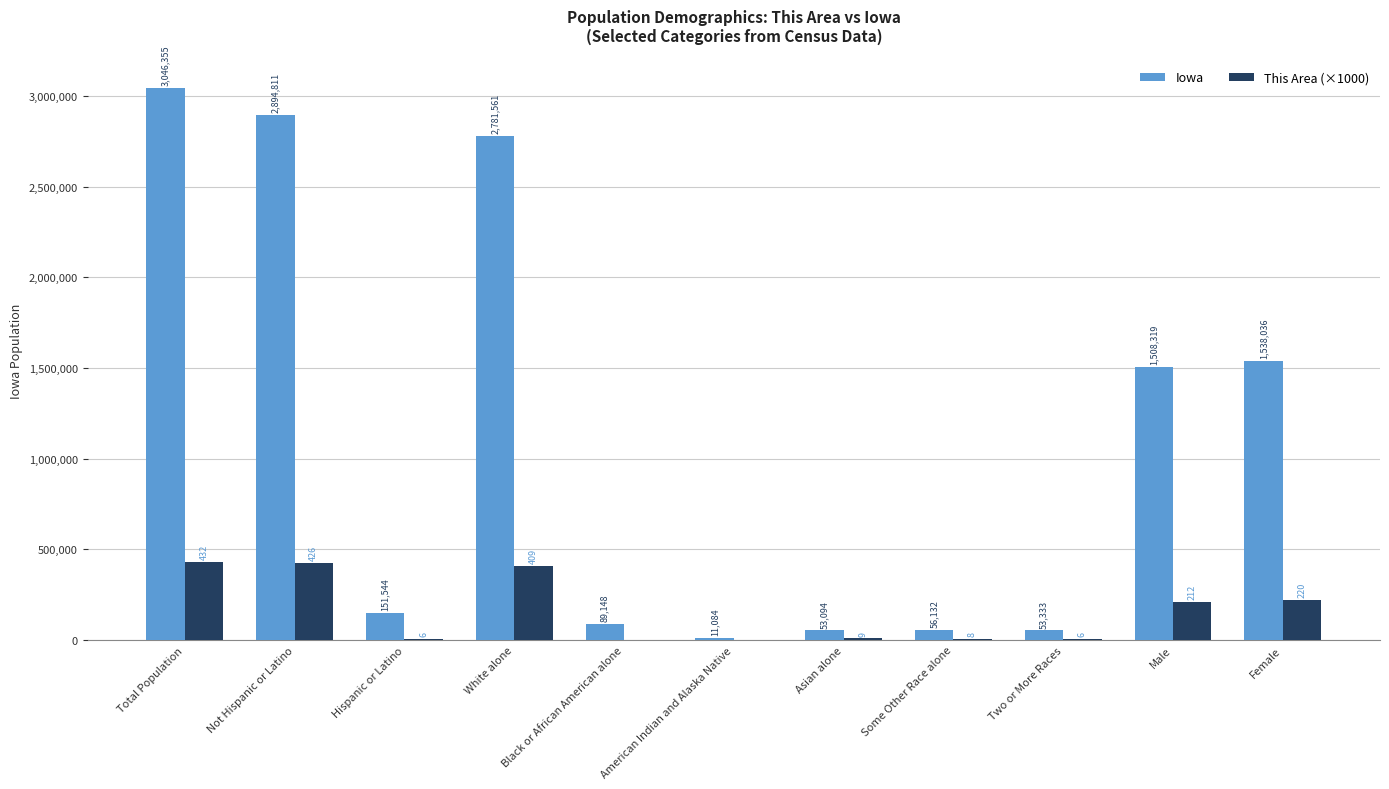

Which series has the largest total across all categories?

Iowa